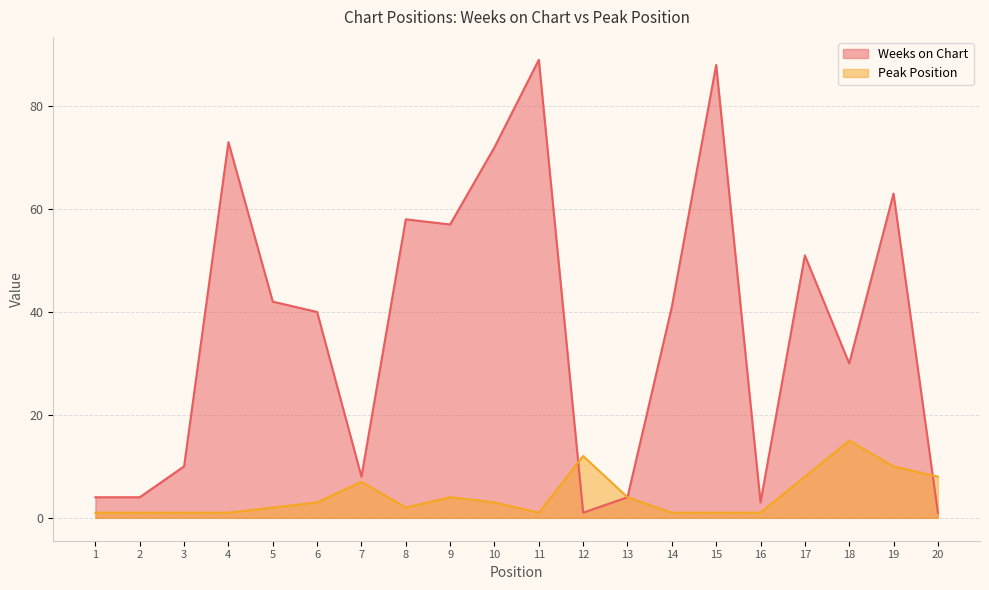

What are all the series names shown in the legend?

Weeks on Chart, Peak Position